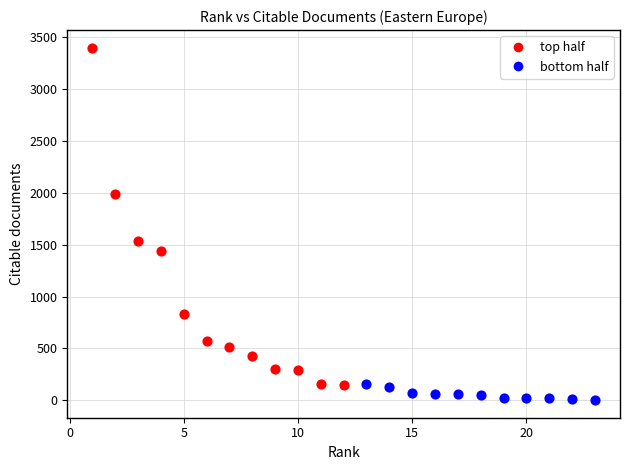

What are all the series names shown in the legend?

top half, bottom half